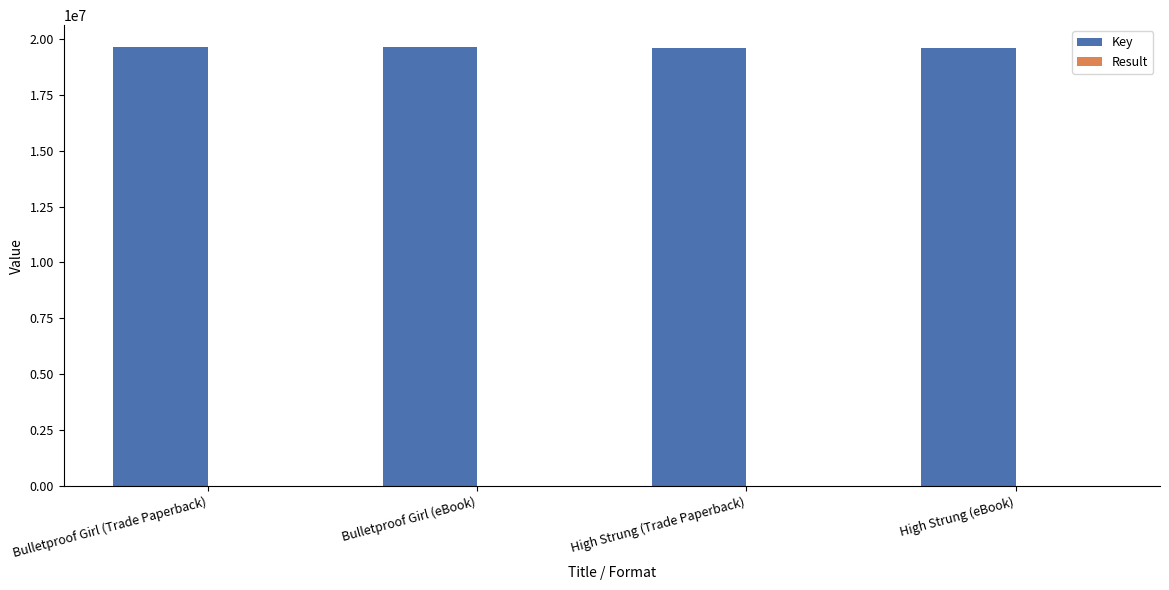

Is it true that Key equals 4116998 at Bulletproof Girl (Trade Paperback)?

False